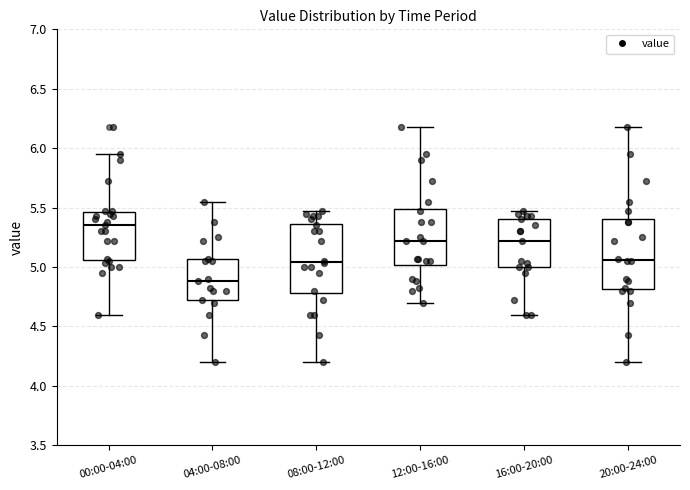

Which box's median line is the highest?

00:00-04:00